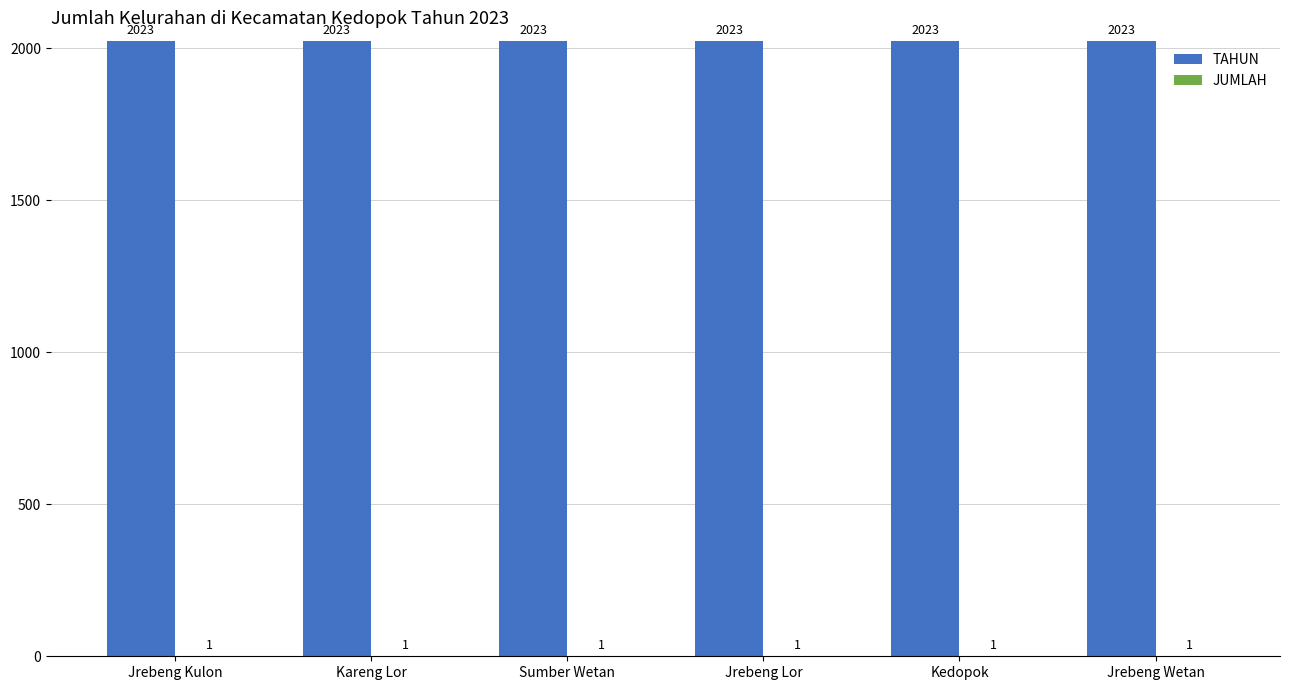

What is the total value across all series at Jrebeng Wetan?

2024